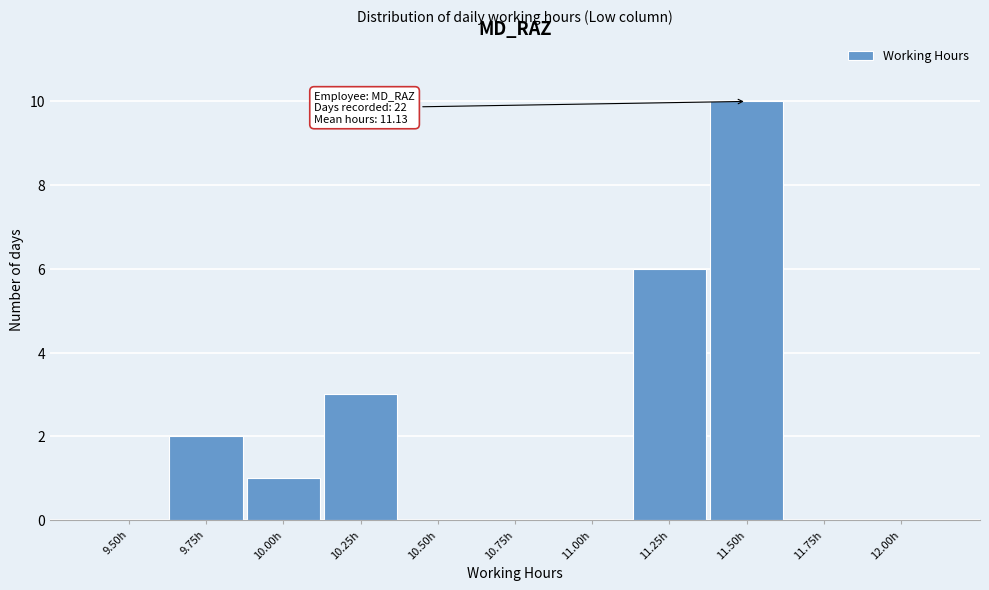

Reading left to right, extract all data points from this chart.

9.50h=0	9.75h=2	10.00h=1	10.25h=3	10.50h=0	10.75h=0	11.00h=0	11.25h=6	11.50h=10	11.75h=0	12.00h=0